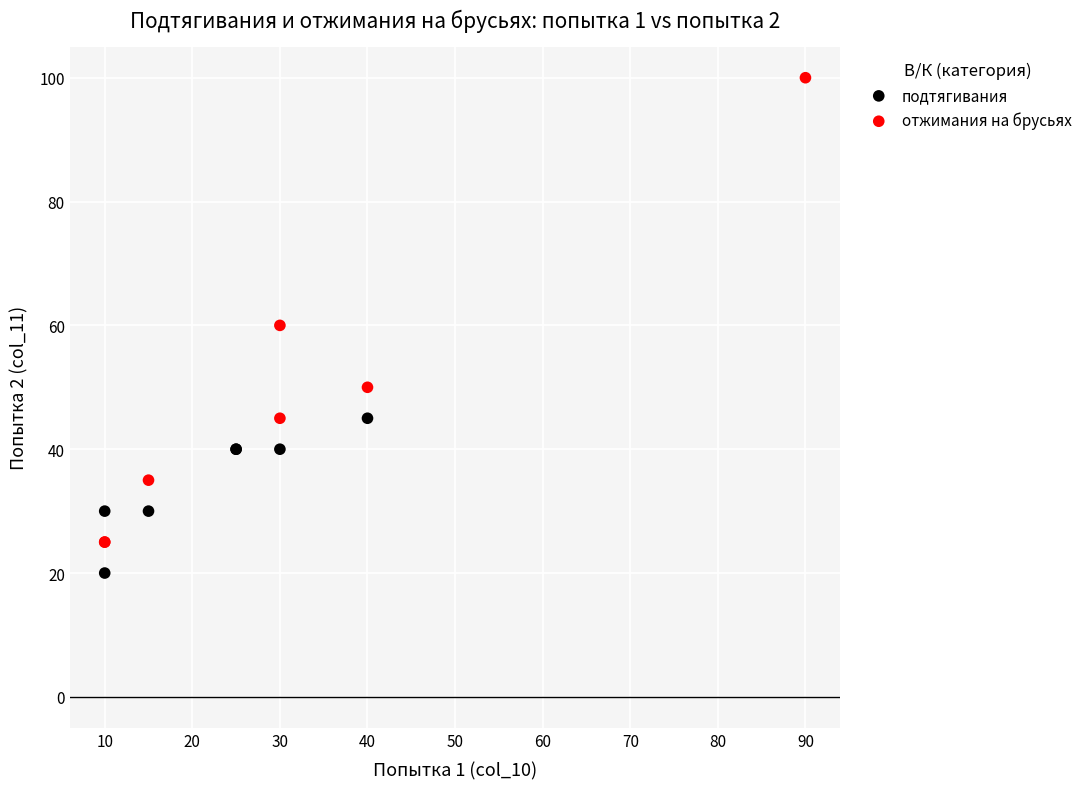

Which series has the largest Y range (max minus min)?

отжимания на брусьях